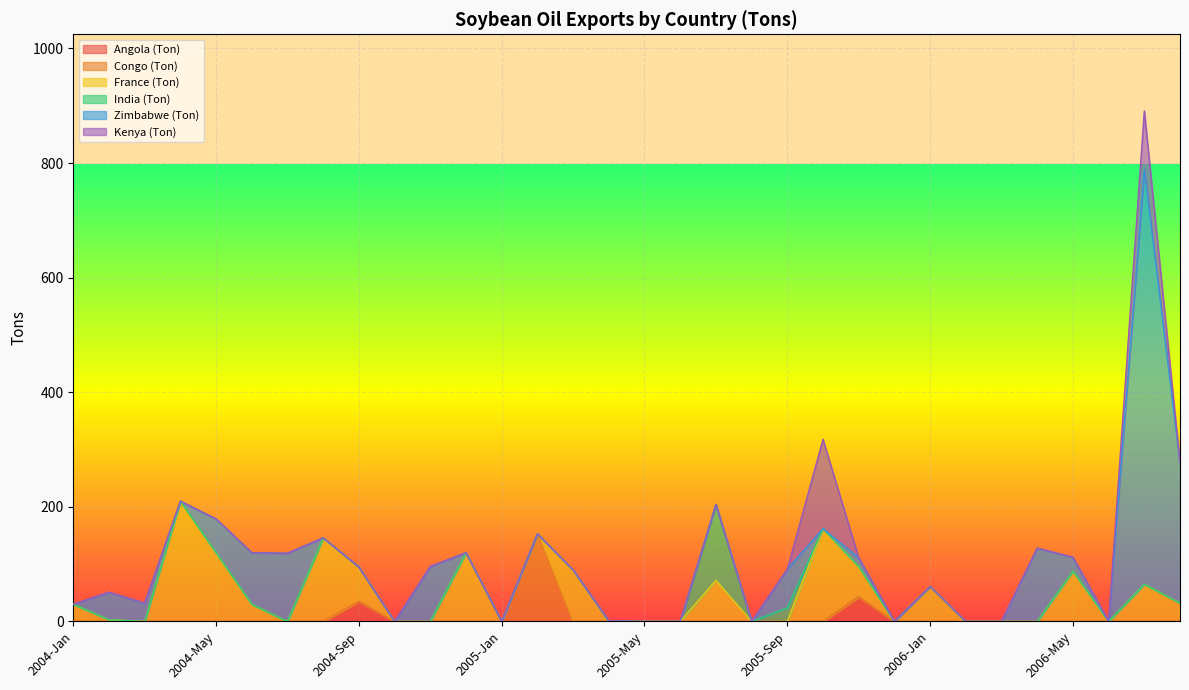

What position from the left is 2006-Jul?

31